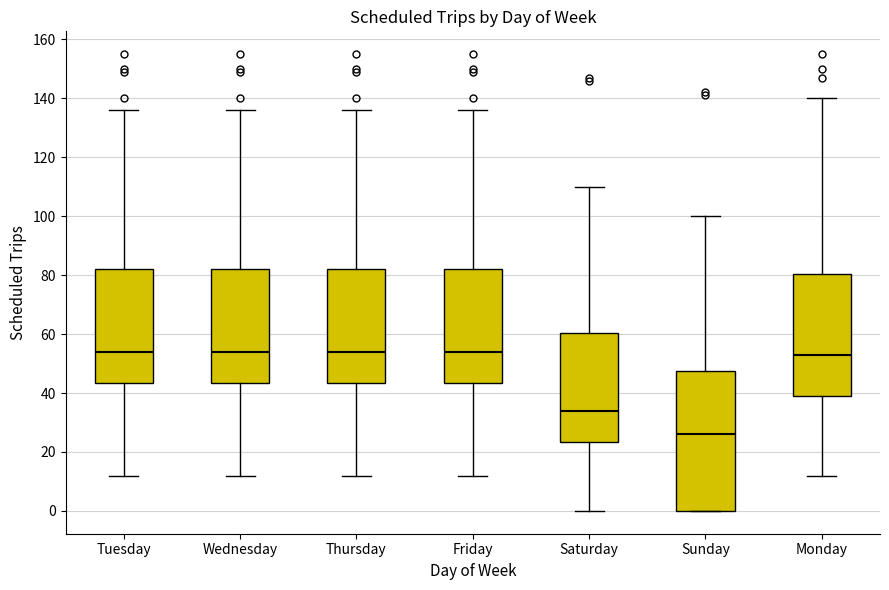

Which box's median line is the lowest?

Sunday